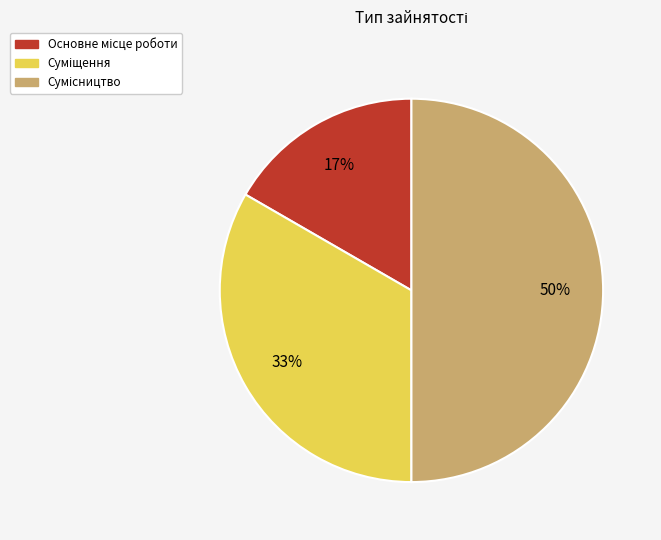

To the nearest percent, what is the difference between the largest and smallest slice percentages?

33%